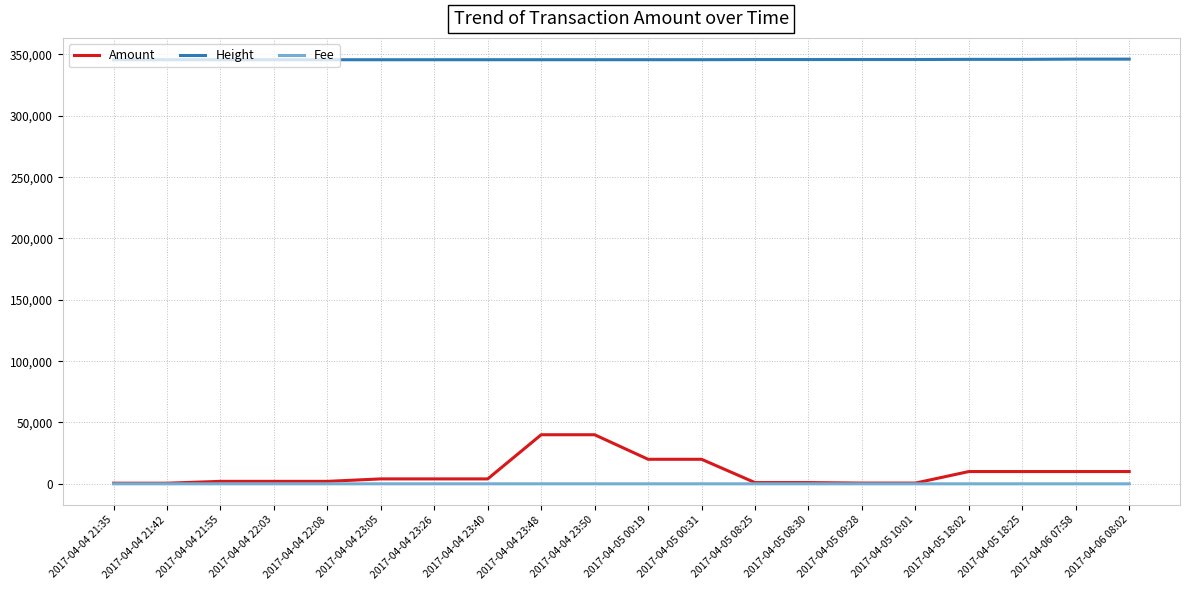

What is the sum of all Amount values?

182191